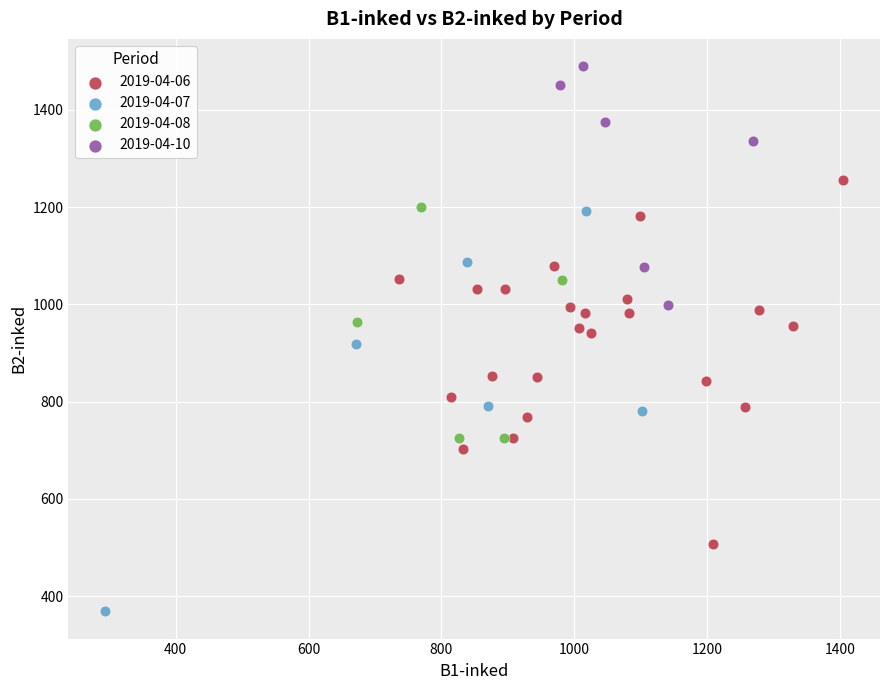

Which series has the largest Y range (max minus min)?

2019-04-07